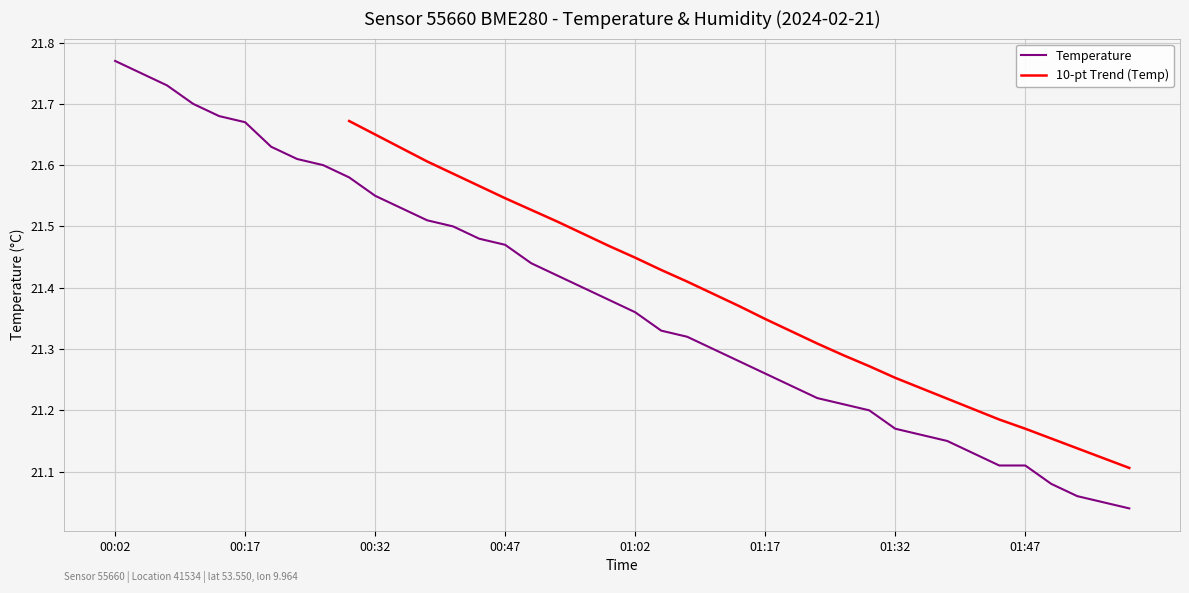

Rank the categories by value from highest to lowest.

00:02, 00:05, 00:08, 00:11, 00:14, 00:17, 00:20, 00:23, 00:26, 00:29, 00:32, 00:35, 00:38, 00:41, 00:44, 00:47, 00:50, 00:53, 00:56, 00:59, 01:02, 01:05, 01:08, 01:11, 01:14, 01:17, 01:20, 01:23, 01:26, 01:29, 01:32, 01:35, 01:38, 01:41, 01:44, 01:47, 01:50, 01:53, 01:56, 01:59